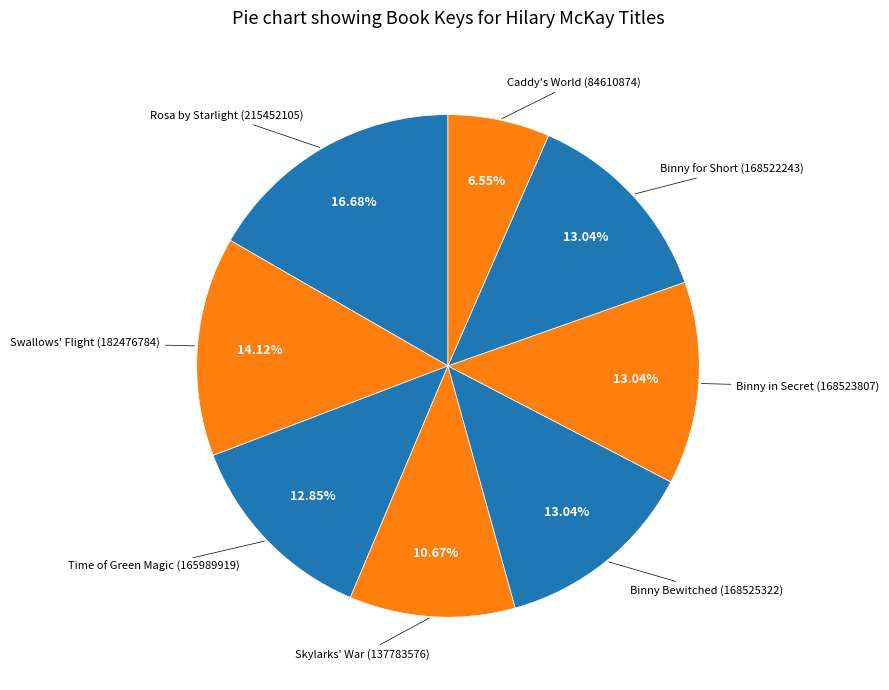

Which category has the smallest portion of the pie?

Caddy's World